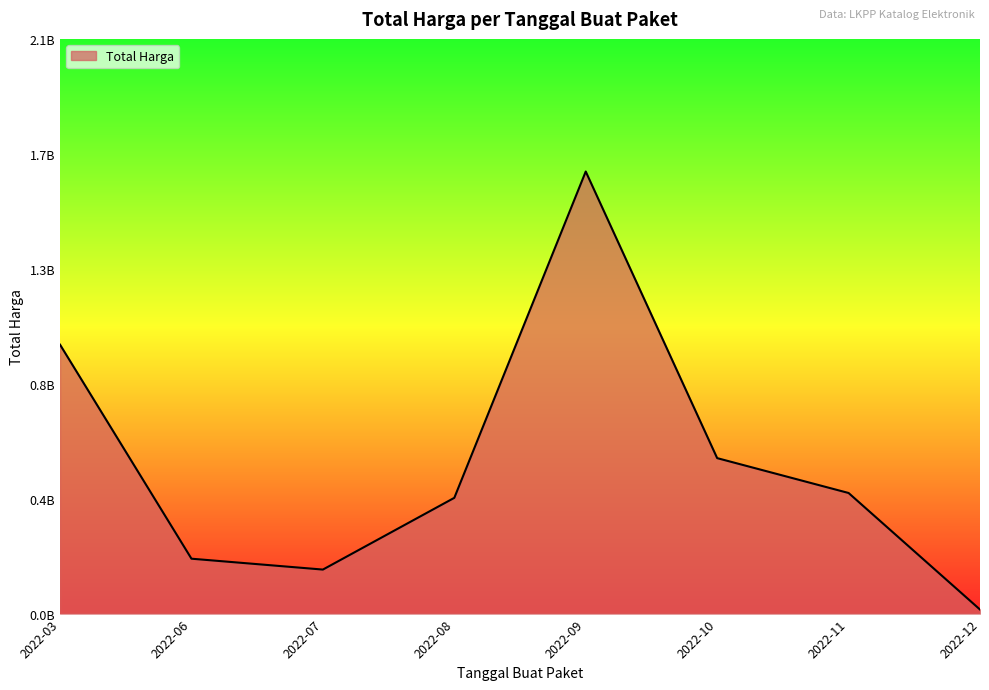

List the labels in order of value, largest first.

2022-09, 2022-03, 2022-10, 2022-11, 2022-08, 2022-06, 2022-07, 2022-12